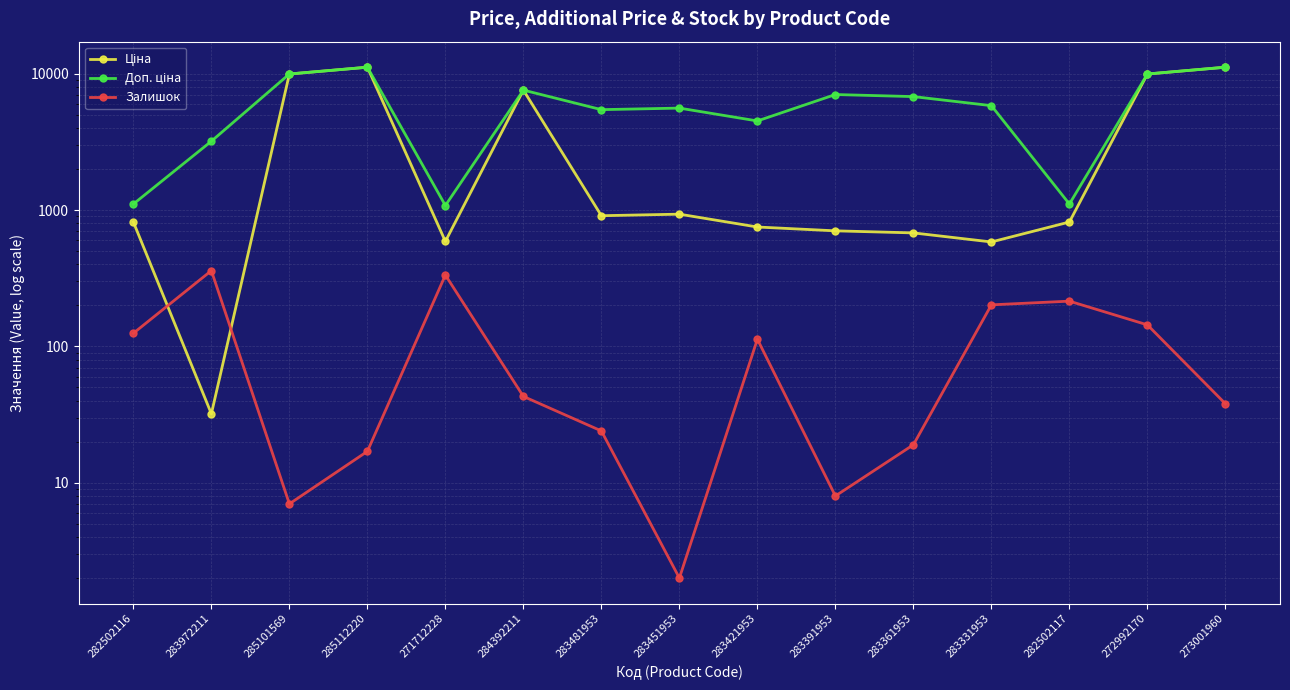

Is it true that Доп. ціна equals 9322.2 at 283331953?

False